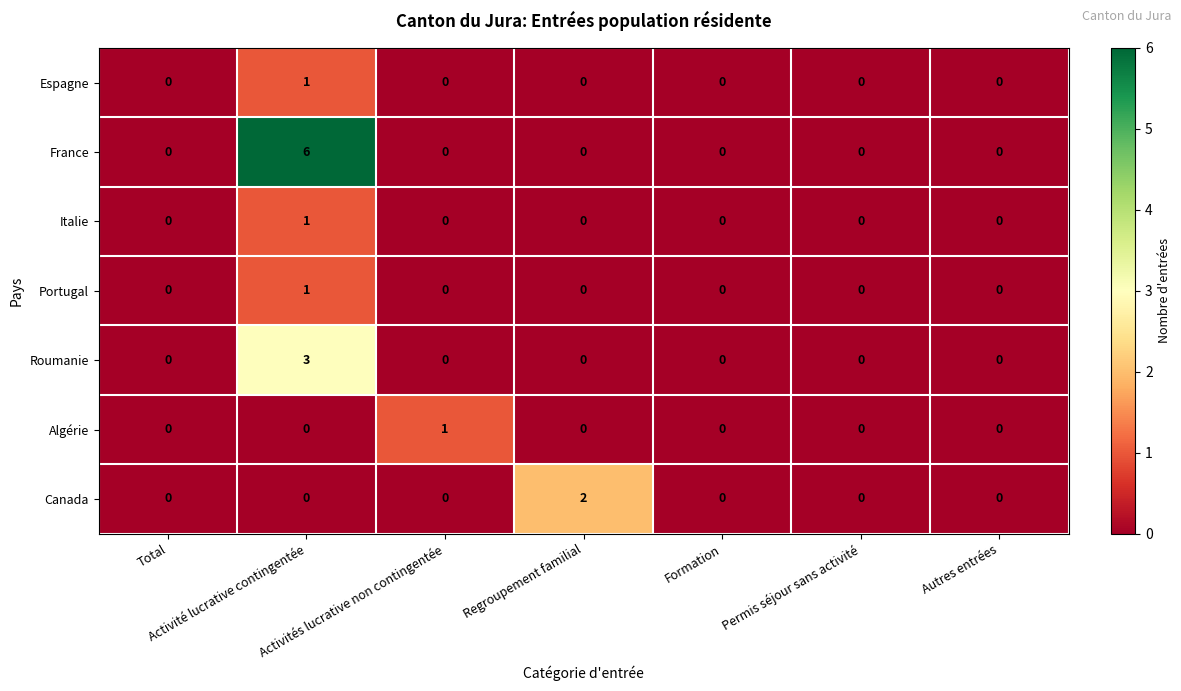

Count the Portugal values in the range 0 to 1.

7